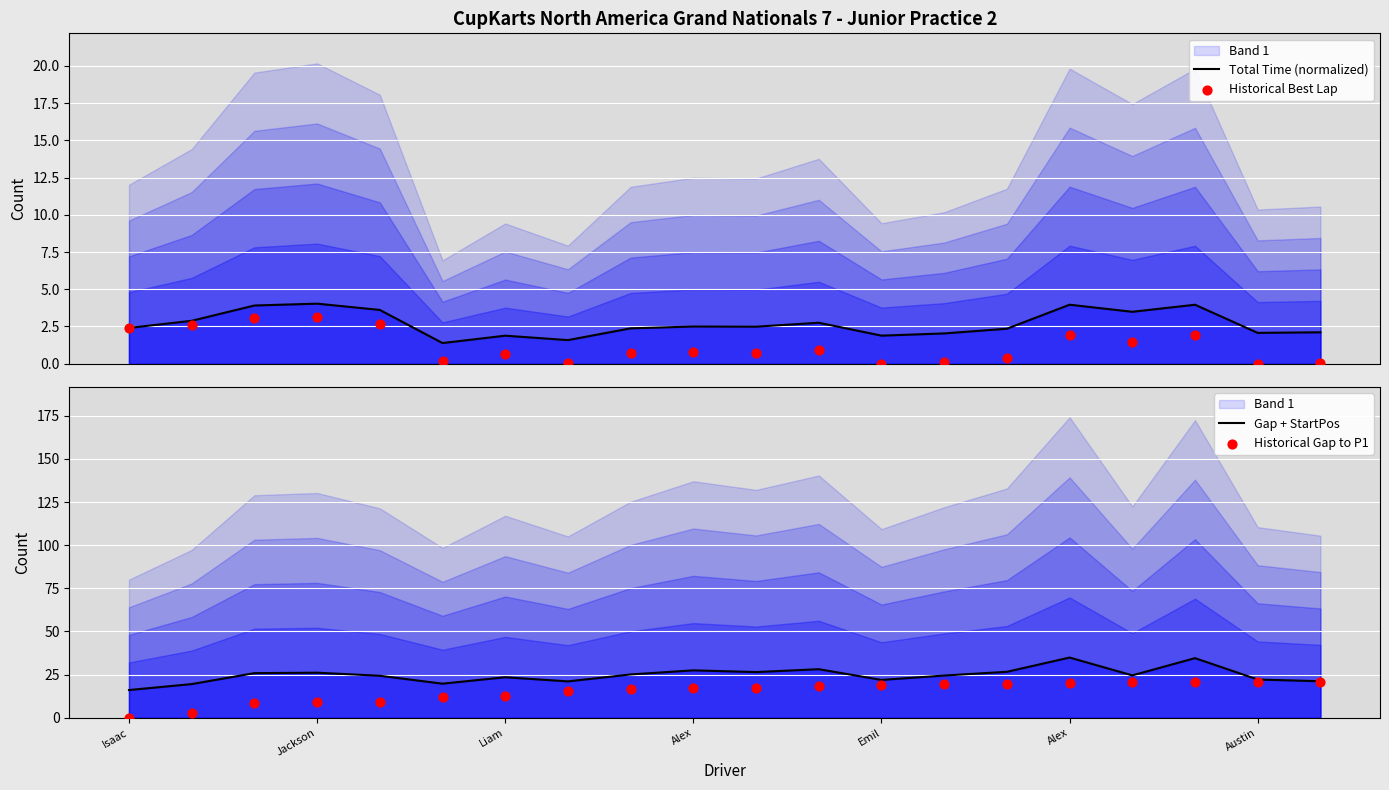

What is the total value across all series at Alex?

42.3